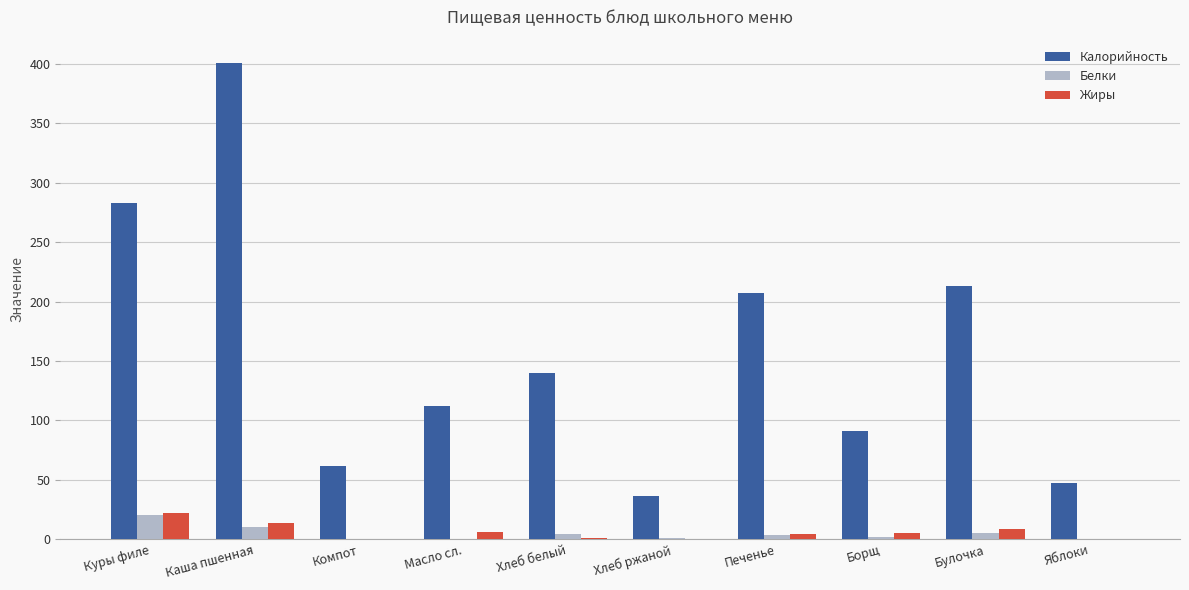

What is the spread (max minus min) of values at Куры филе?

262.6